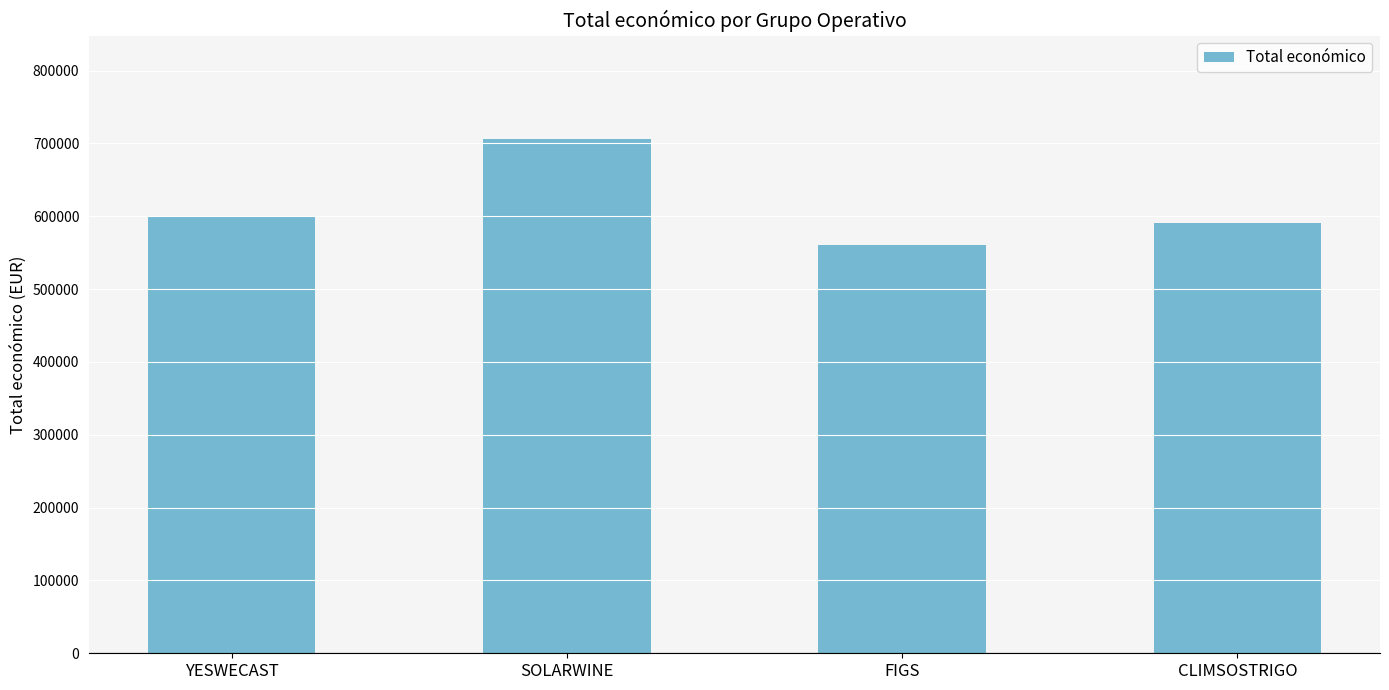

Between FIGS and YESWECAST, which is larger?

YESWECAST